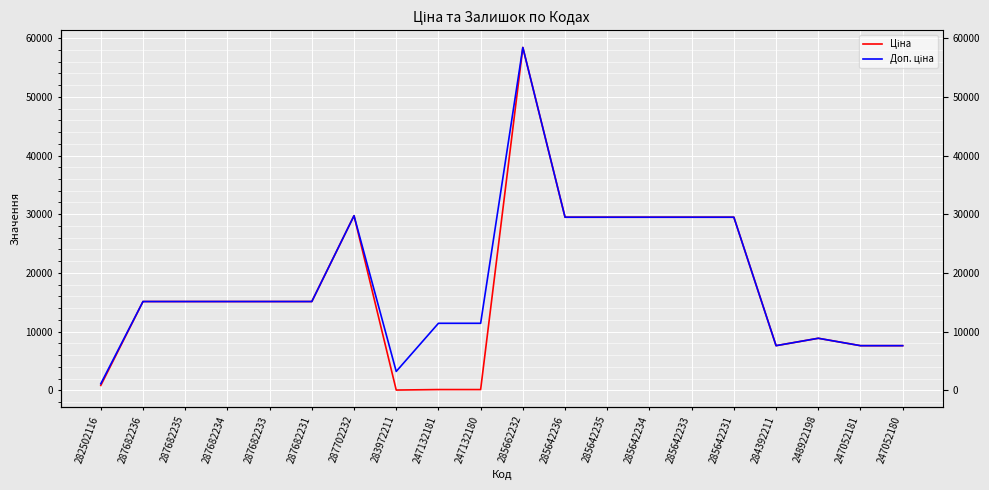

What is the label of the 14th point from the right?

287702232